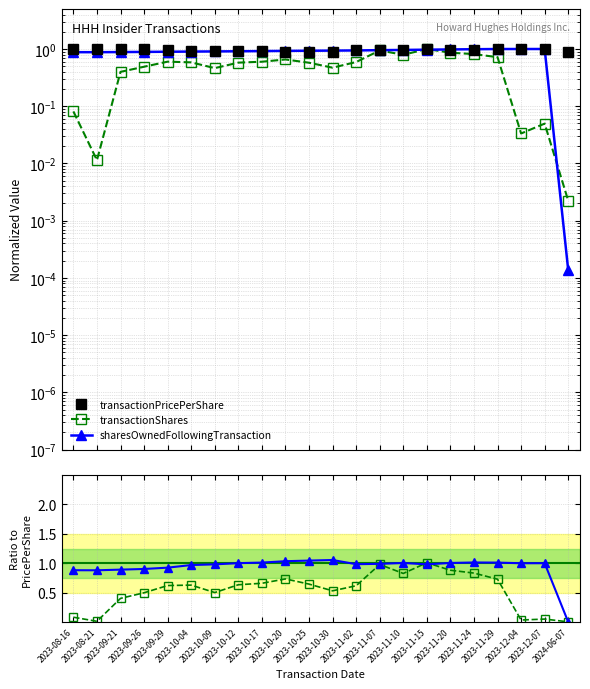

Which category has the lowest value in the sharesOwnedFollowingTransaction series?

2024-06-07